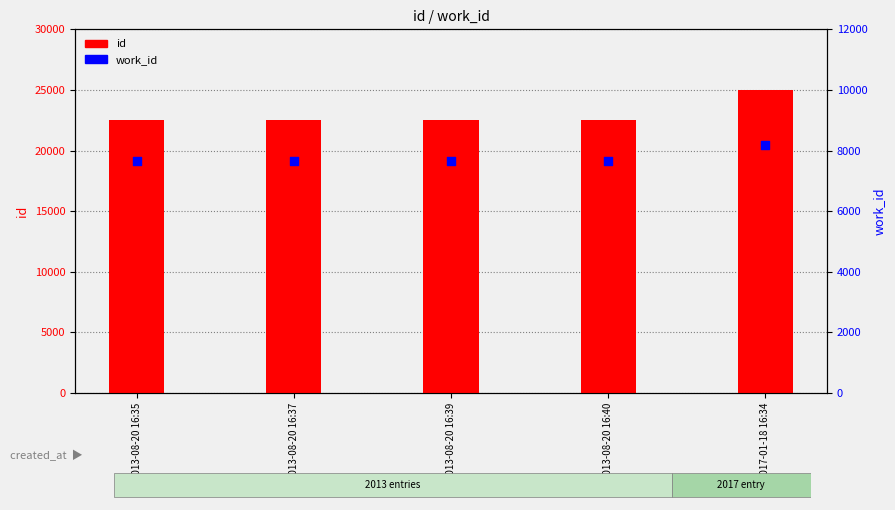

At how many categories does at least one series exceed 9560?

5